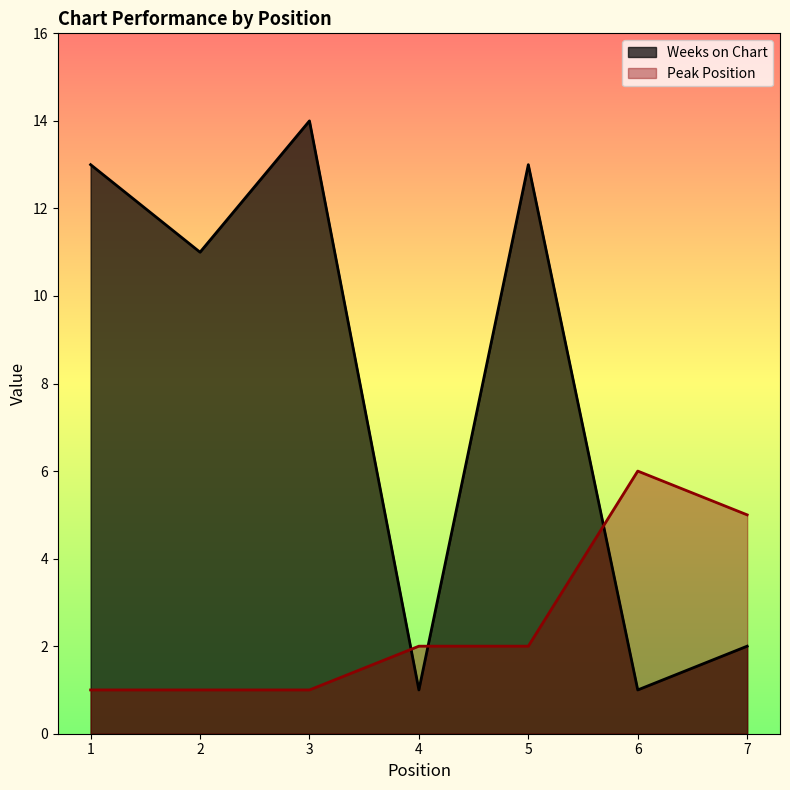

How many data points in Weeks on Chart are above 11?

3